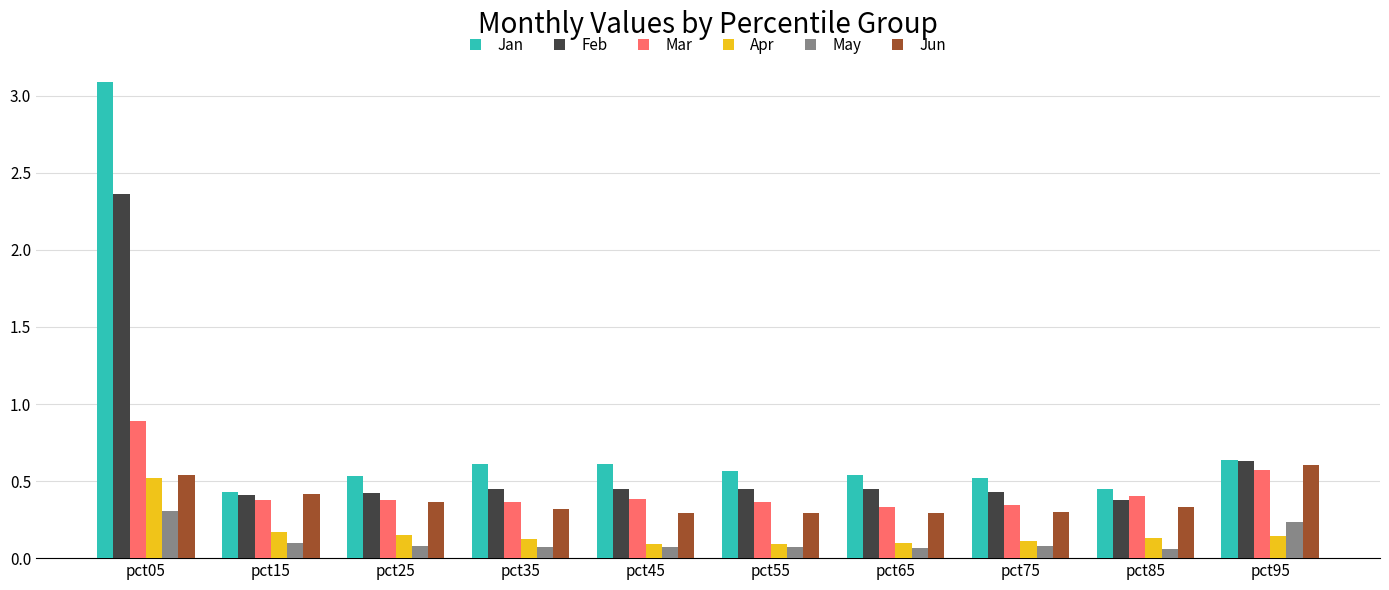

What is the maximum value shown in the chart?

3.1